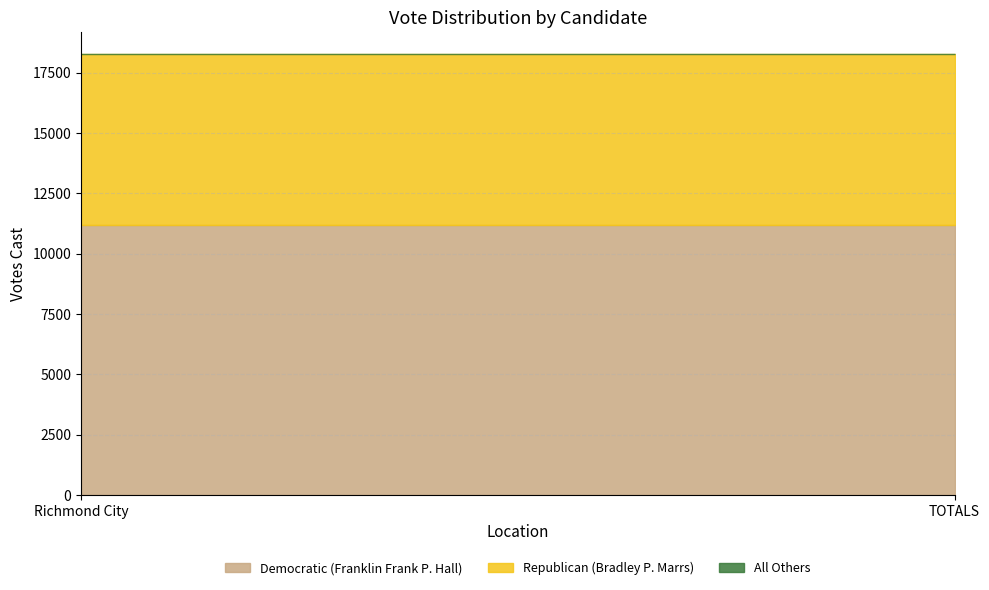

Which series has the largest total across all categories?

Democratic (Franklin Frank P. Hall)